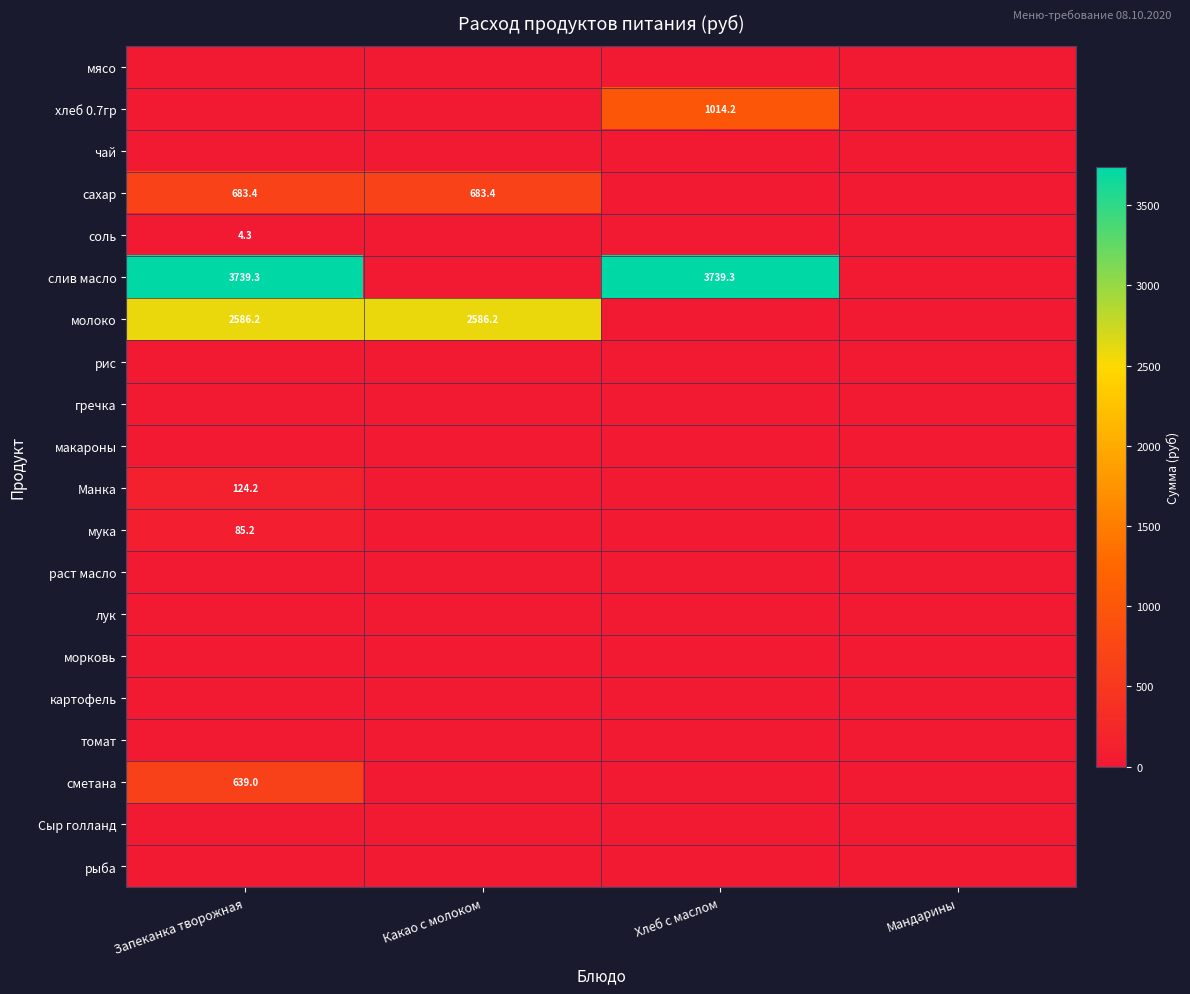

List the series in order of their peak value, highest first.

слив масло, молоко, хлеб 0.7гр, сахар, сметана, Манка, мука, соль, мясо, чай, рис, гречка, макароны, раст масло, лук, морковь, картофель, томат, Сыр голланд, рыба